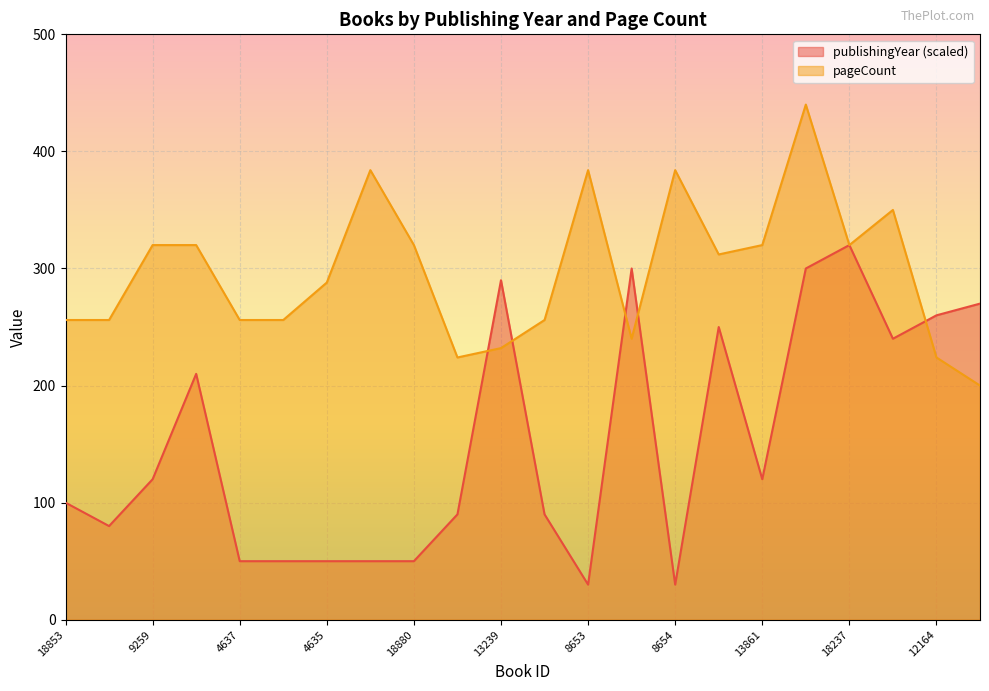

The publishingYear series shows 210 at 13365. True or false?

True